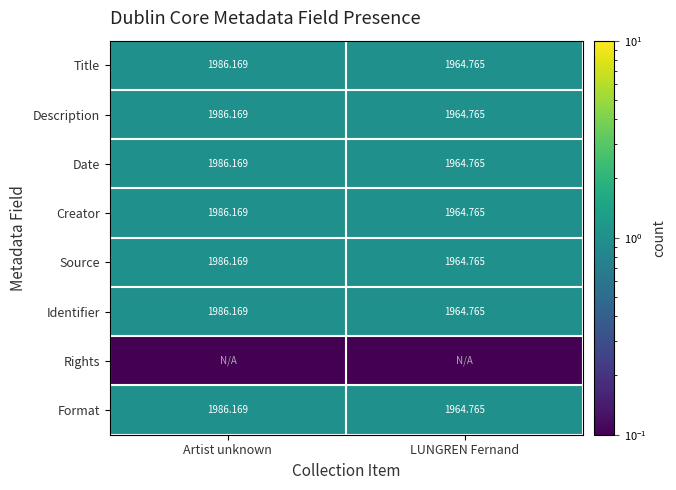

At how many categories does at least one series exceed 0?

2